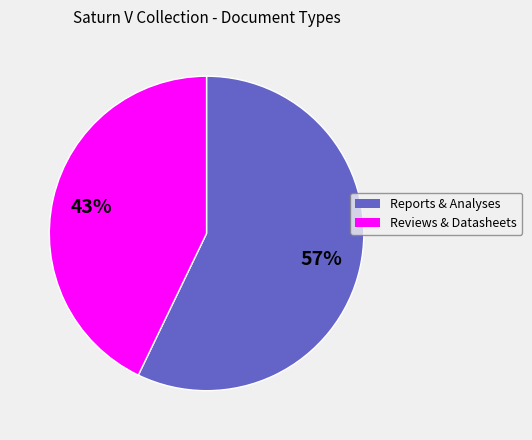

How many segments does this pie chart have?

2